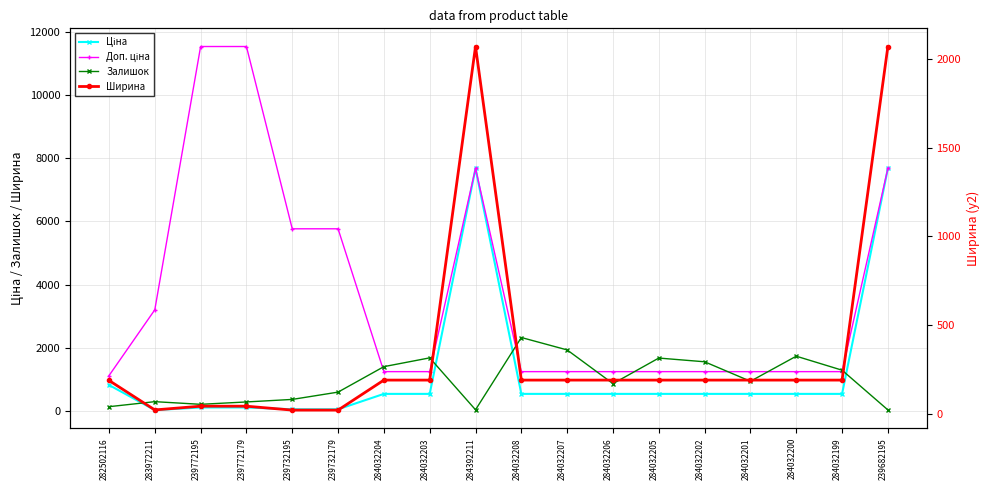

Is the value of Ширина at 284032201 greater than the value of Доп. ціна at 239682195?

No